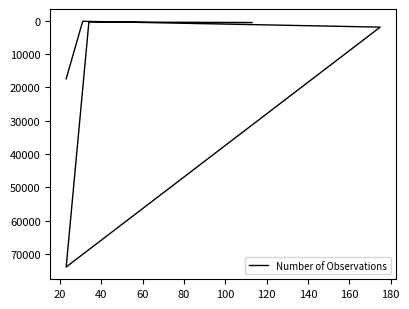

True or false: the data shows 2632 at 40.

False